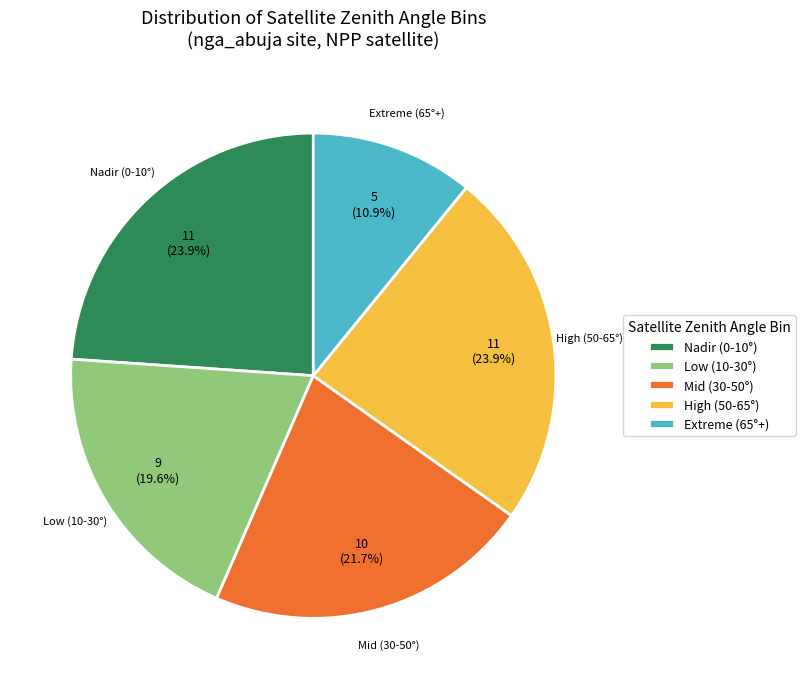

Combined, do Mid (30-50°) and Extreme (65°+) account for over 50%?

No